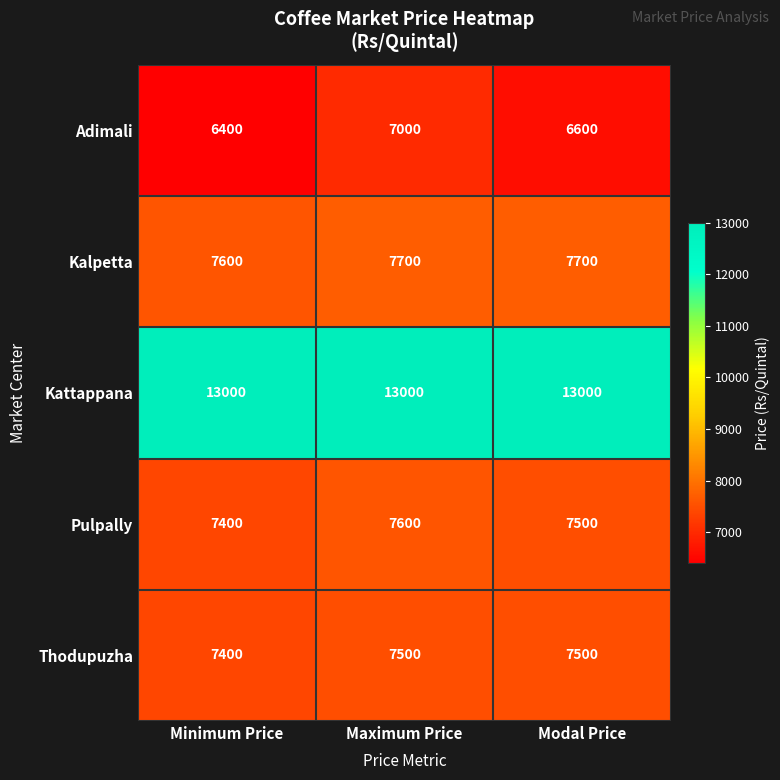

Reading left to right, transcribe all the data shown in this chart.

Adimali: Minimum Price=6400	Maximum Price=7000	Modal Price=6600
Kalpetta: Minimum Price=7600	Maximum Price=7700	Modal Price=7700
Kattappana: Minimum Price=13000	Maximum Price=13000	Modal Price=13000
Pulpally: Minimum Price=7400	Maximum Price=7600	Modal Price=7500
Thodupuzha: Minimum Price=7400	Maximum Price=7500	Modal Price=7500